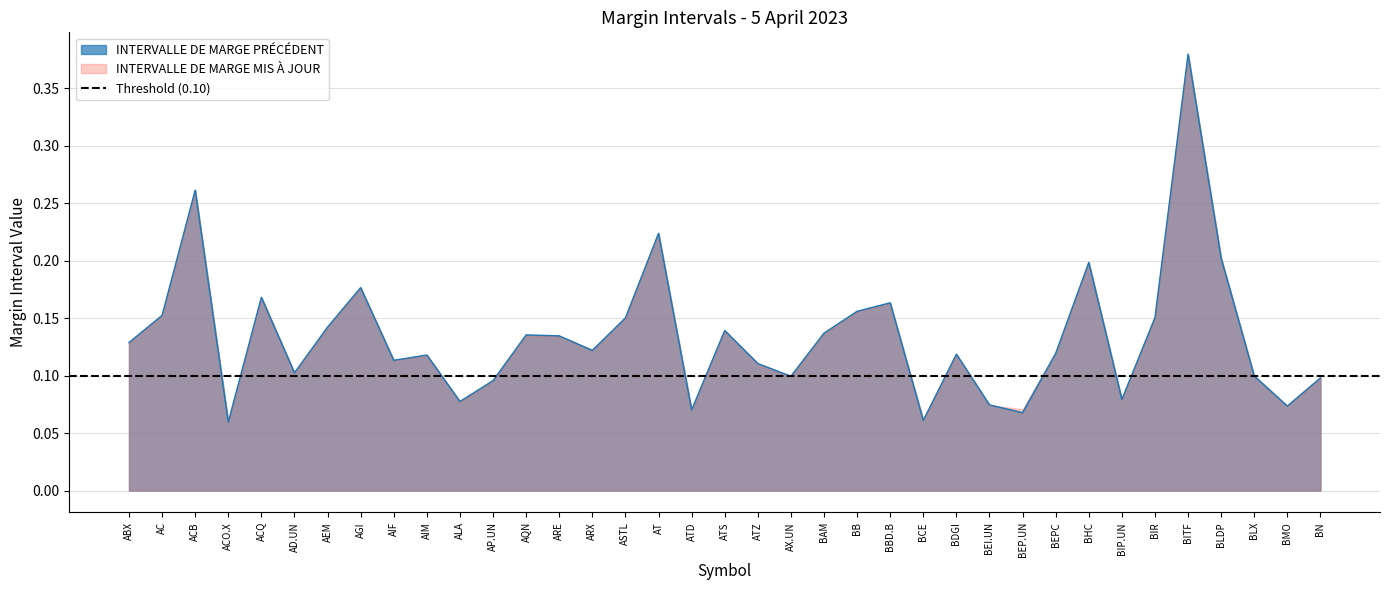

What is the greatest value displayed?

0.4